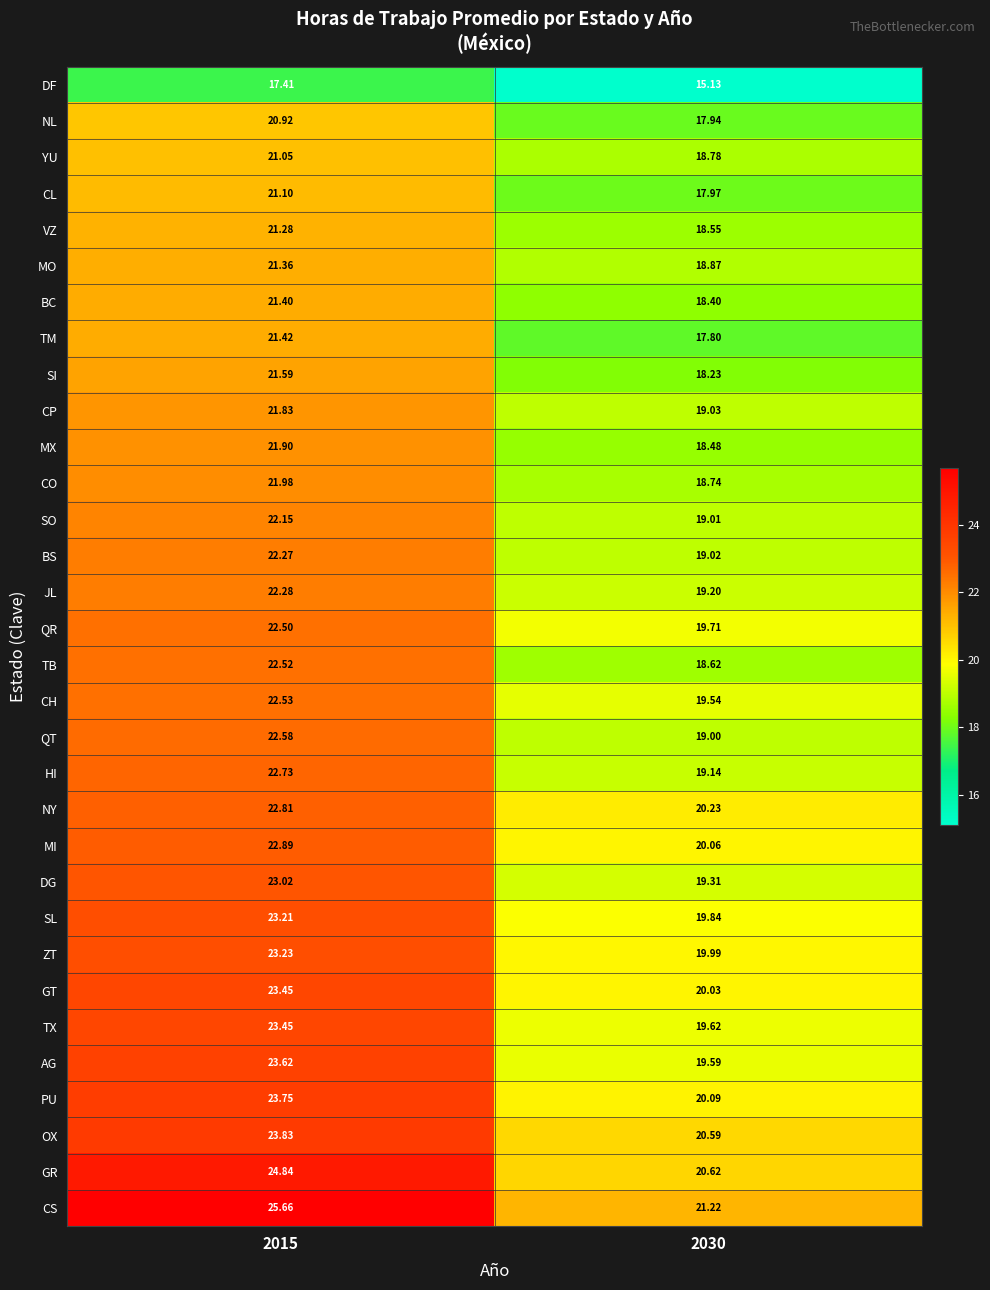

Is the value of CO at 2015 greater than the value of MX at 2015?

Yes